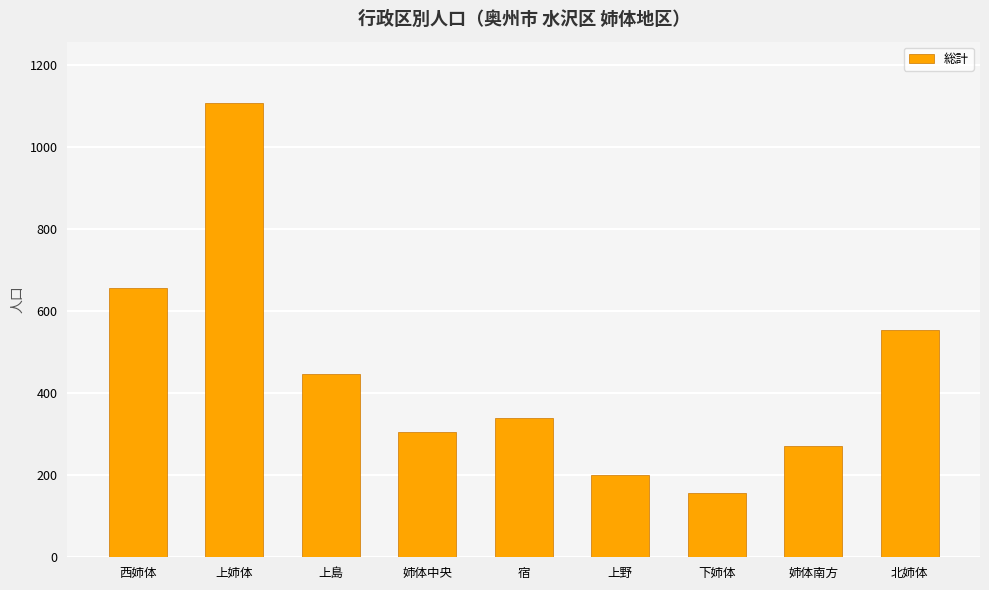

What is the difference between the values at 姉体南方 and 北姉体?

283